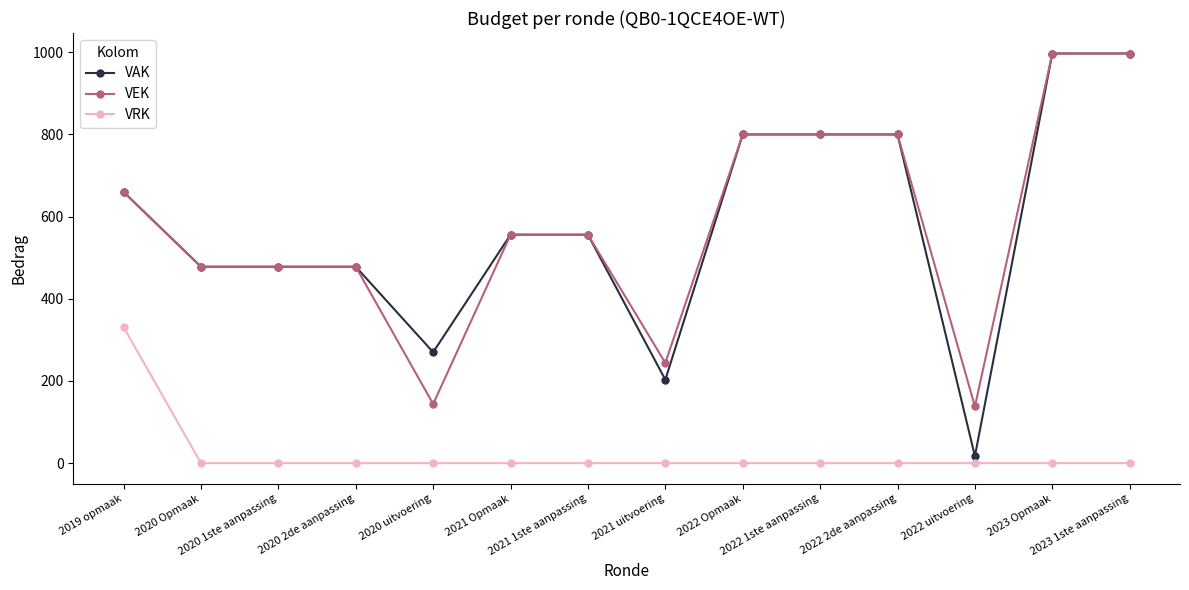

The VRK series shows 202 at 2022 2de aanpassing. True or false?

False